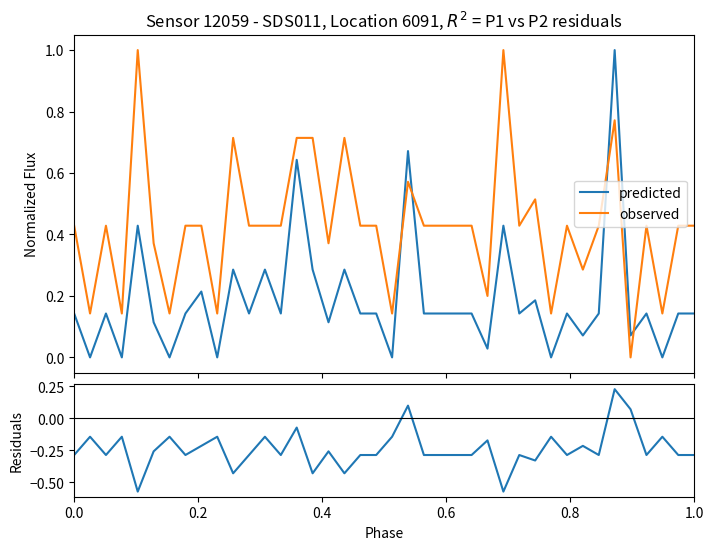

What is the highest value of the observed series?

1.0